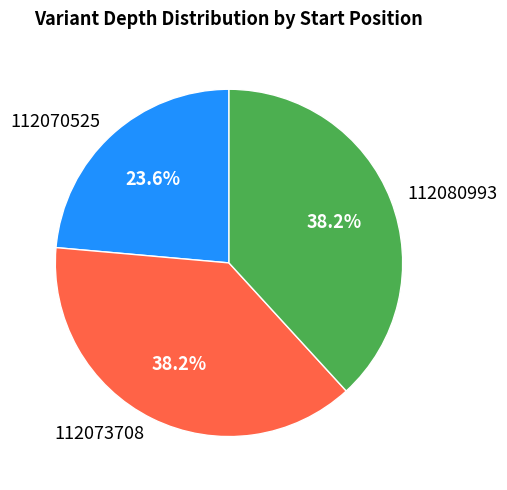

Do 112080993 and 112070525 together represent more than half of the pie?

Yes